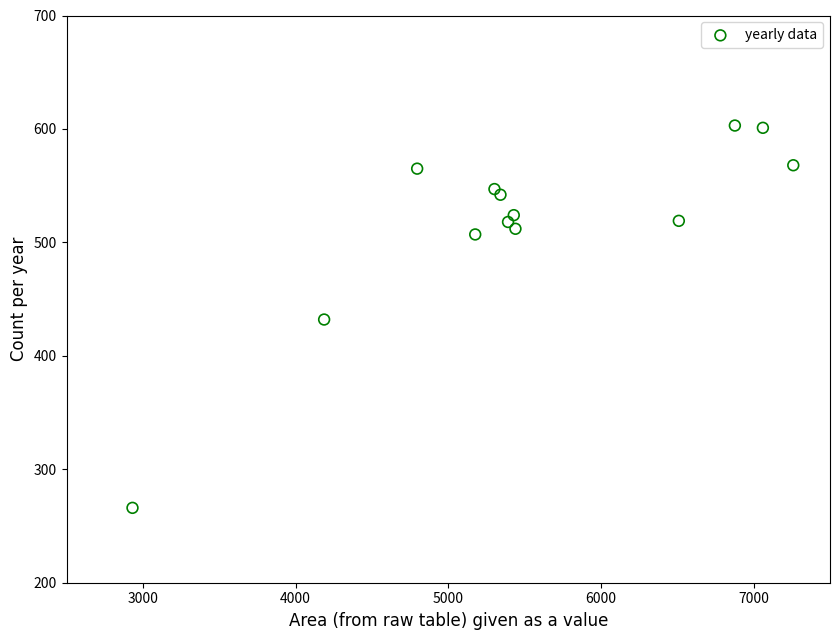

What is the range of Y values (max minus min)?

337